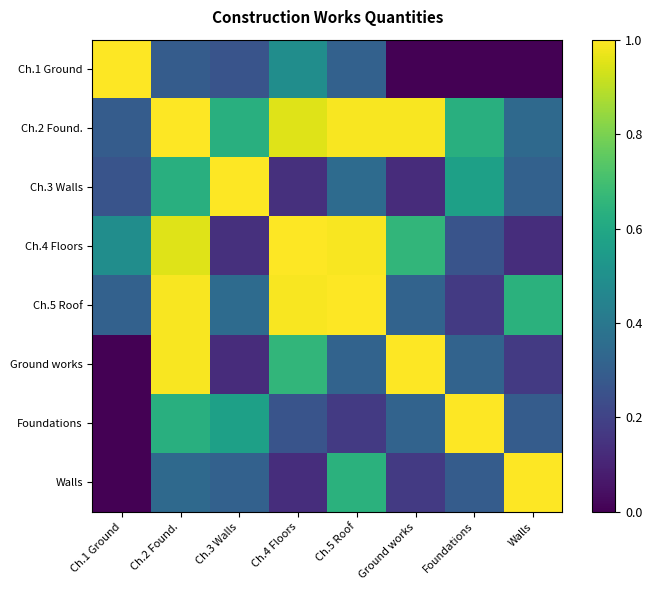

At which category is the sum across all series the highest?

Ch.2 Found.